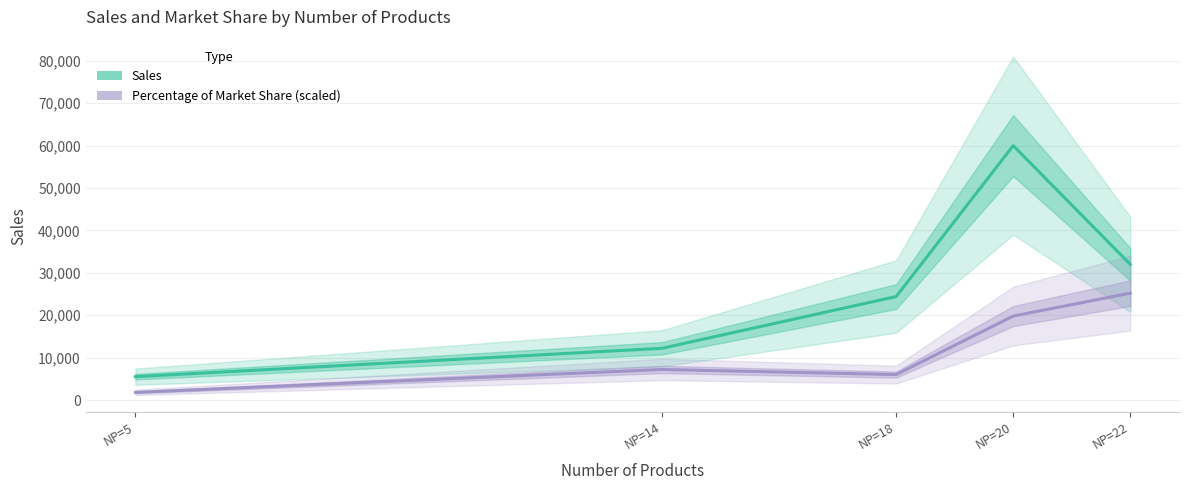

At which category is the sum across all series the highest?

NP=20